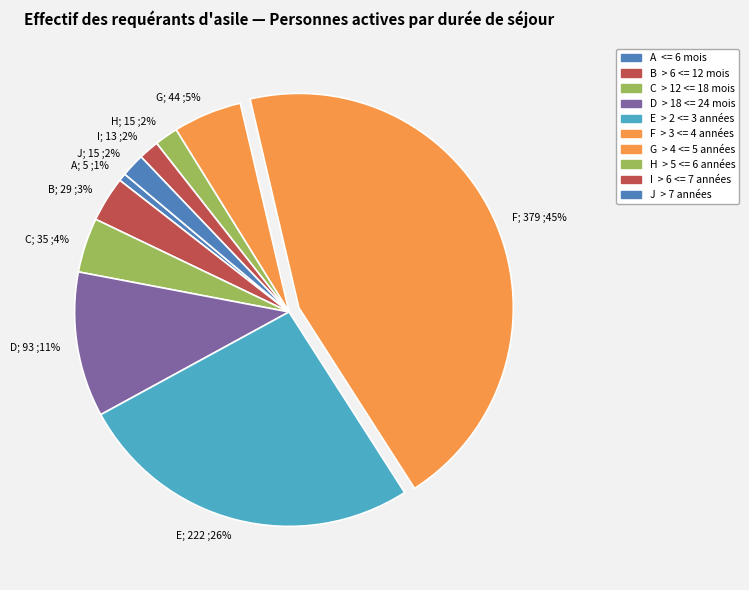

Which has a higher value, I; 13 ;2% or F; 379 ;45%?

F; 379 ;45%